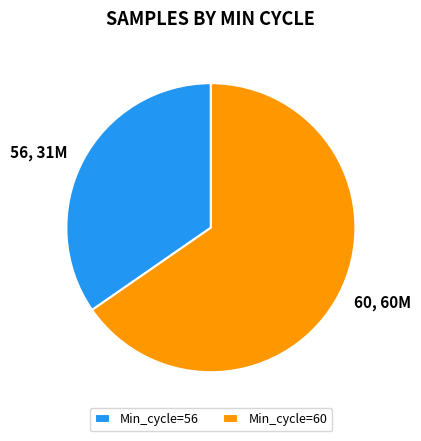

Is there a majority slice in this chart?

Yes